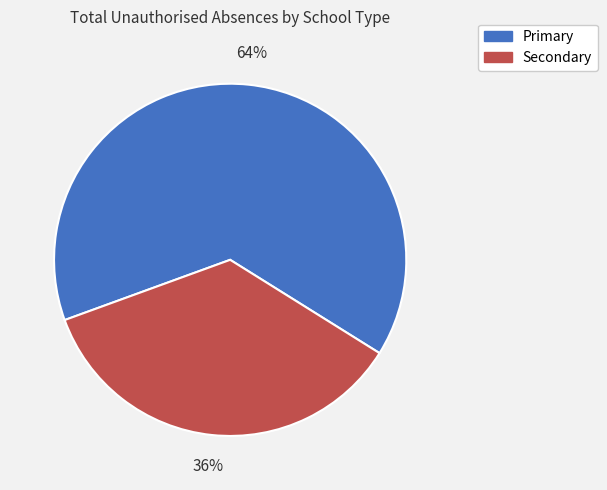

To the nearest percent, what is the combined percentage of Secondary and Primary?

100%